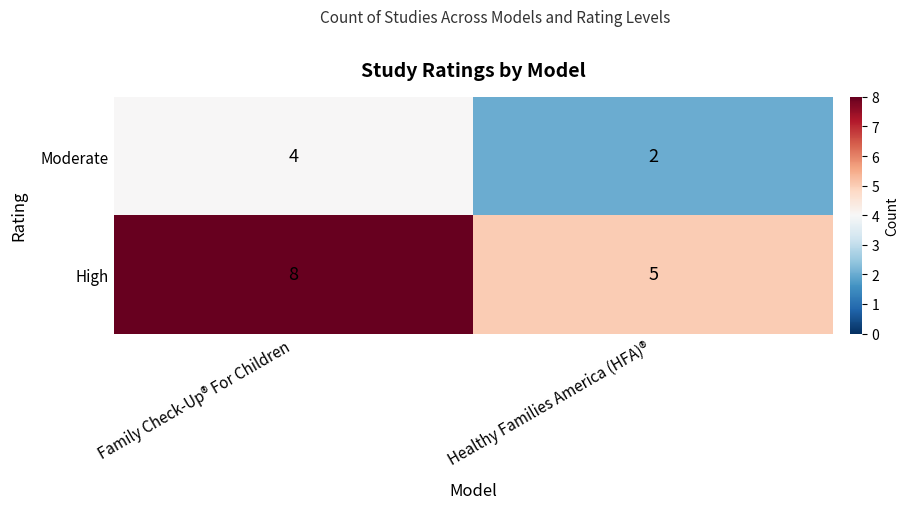

The value of Moderate at Family Check-Up® For Children is 6. True or false?

False